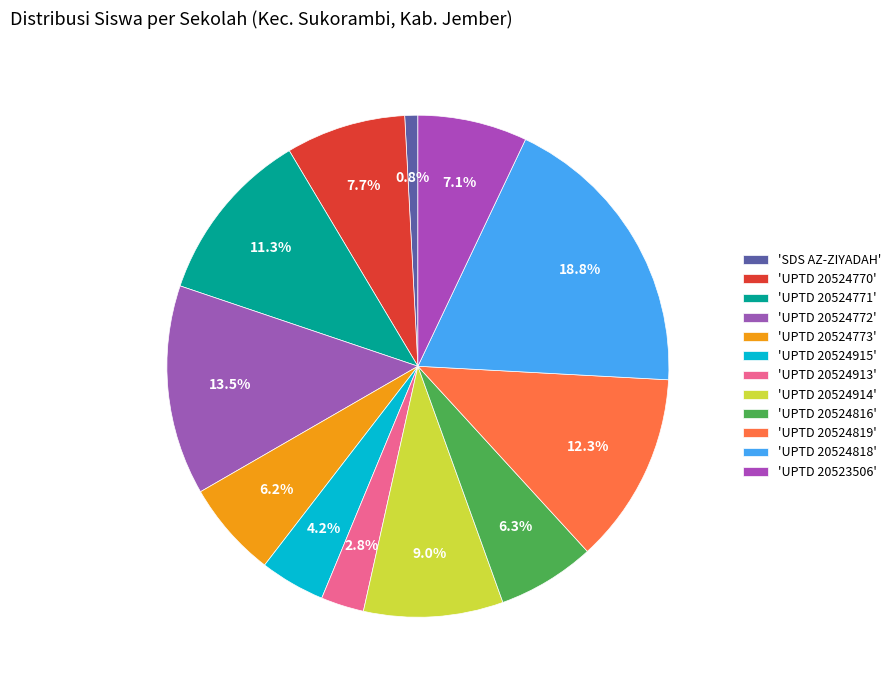

How many segments does this pie chart have?

12